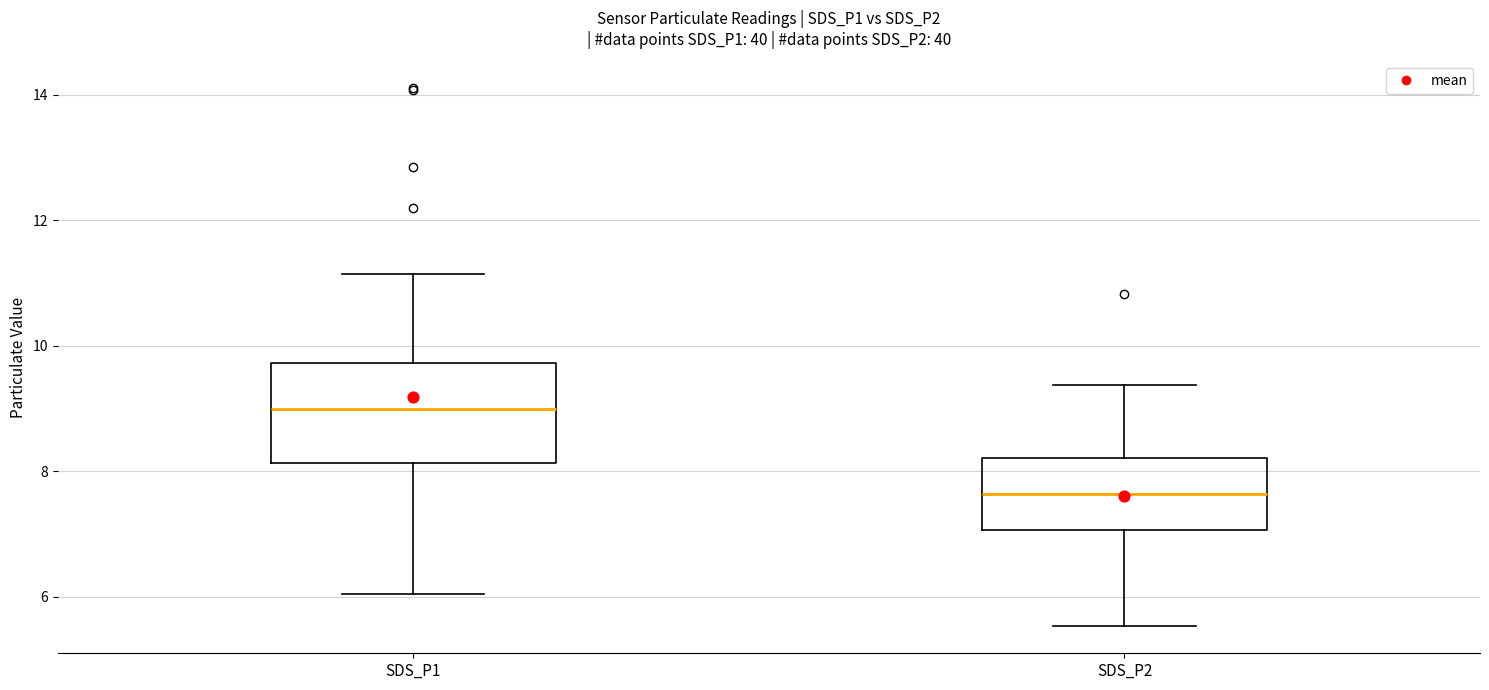

Reading left to right, transcribe this box plot: for each box, give where its median line is, the range the box spans, and where its two whiskers end, as read against the y-axis. The values are not printed on the chart, so give them approximately, as read against the axis.

SDS_P1: median 9.0, box 8.2 to 9.8, whiskers 6.0 to 11.2
SDS_P2: median 7.6, box 7.0 to 8.2, whiskers 5.6 to 9.4